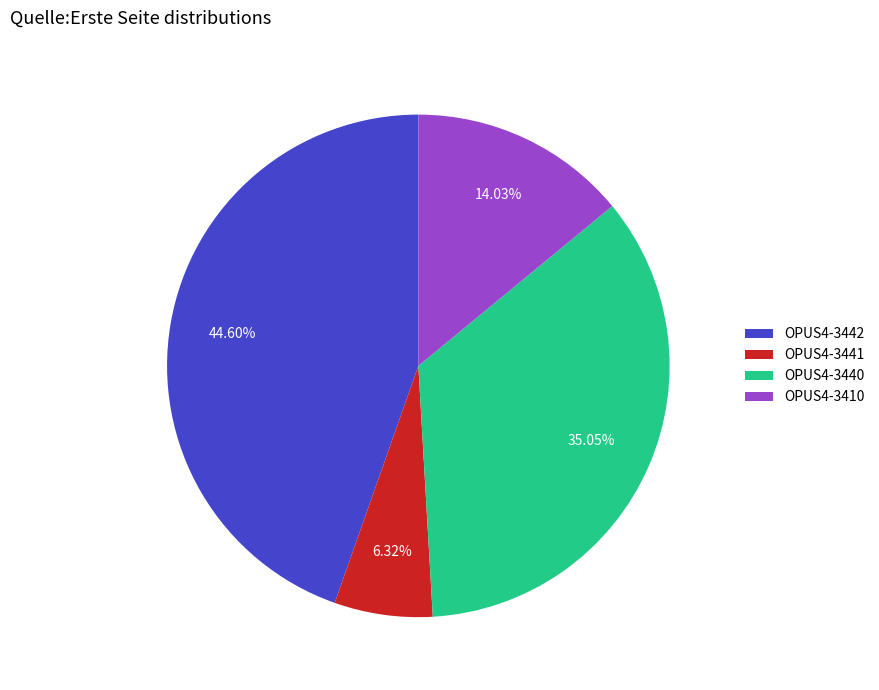

Which has a higher value, OPUS4-3441 or OPUS4-3440?

OPUS4-3440